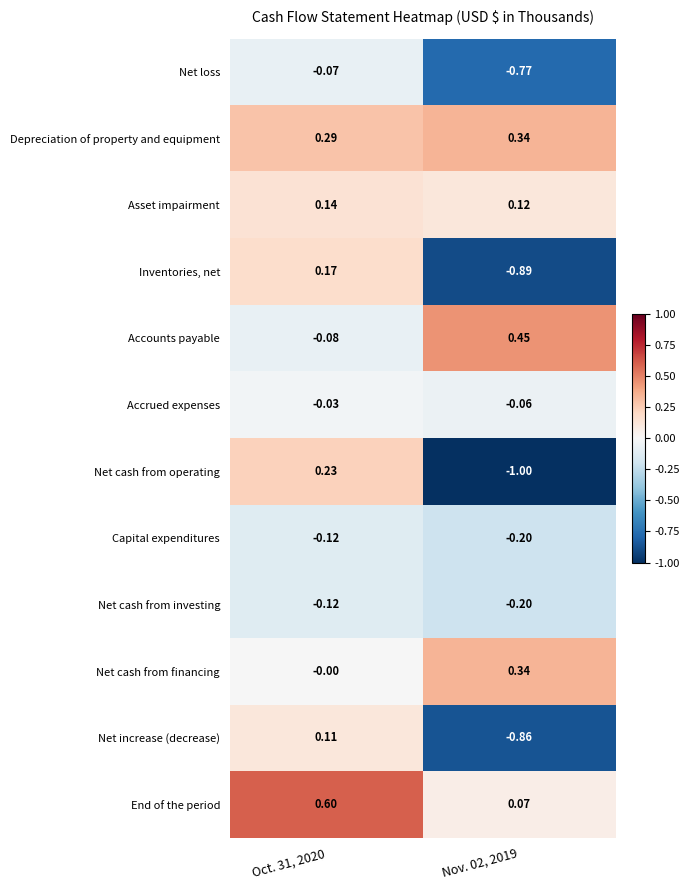

Is the value of End of the period at Oct. 31, 2020 greater than the value of Net loss at Nov. 02, 2019?

Yes